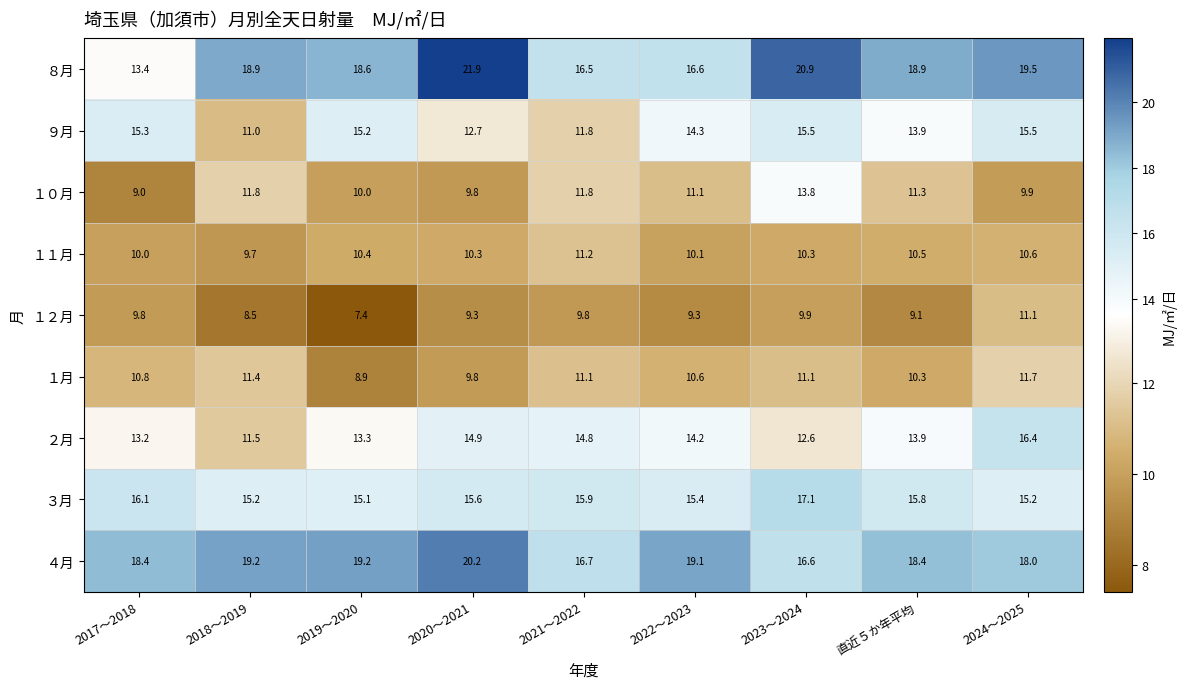

Count the number of data series in this chart.

9